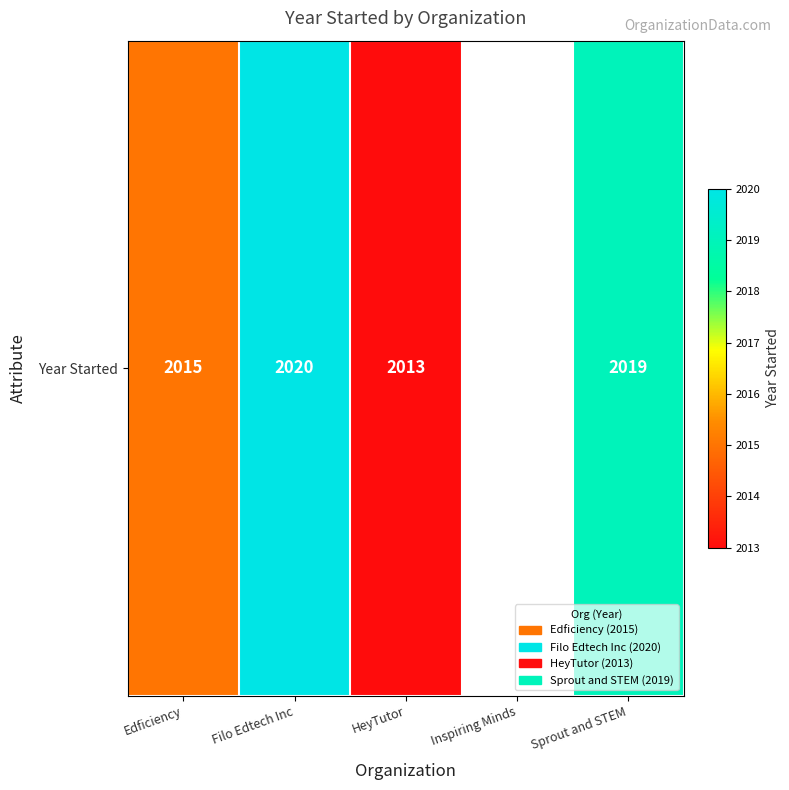

How many distinct data groups are displayed?

1